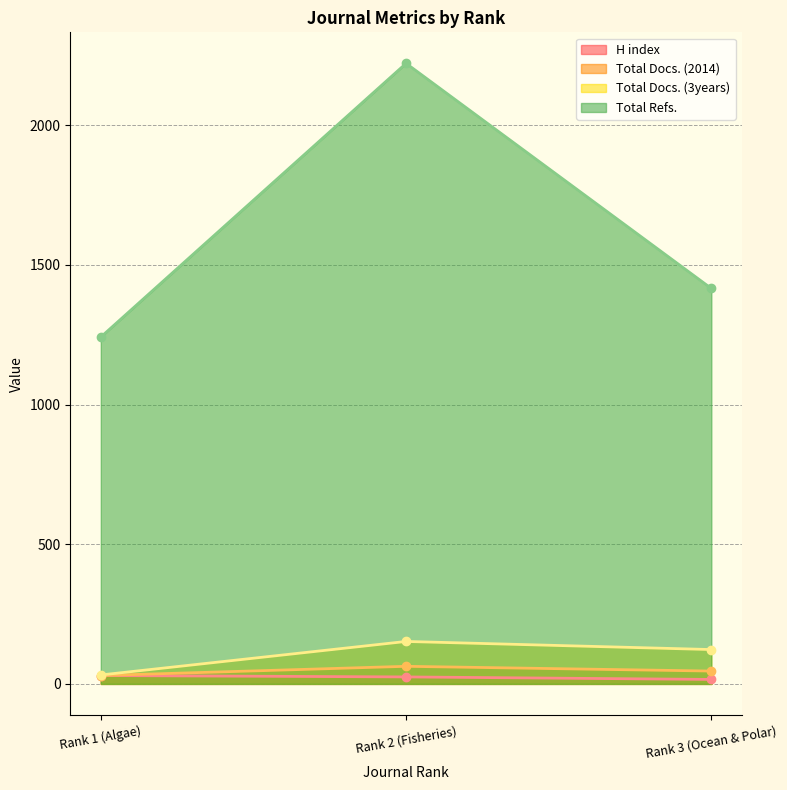

At which label does Total Refs. reach its minimum?

Rank 1 (Algae)